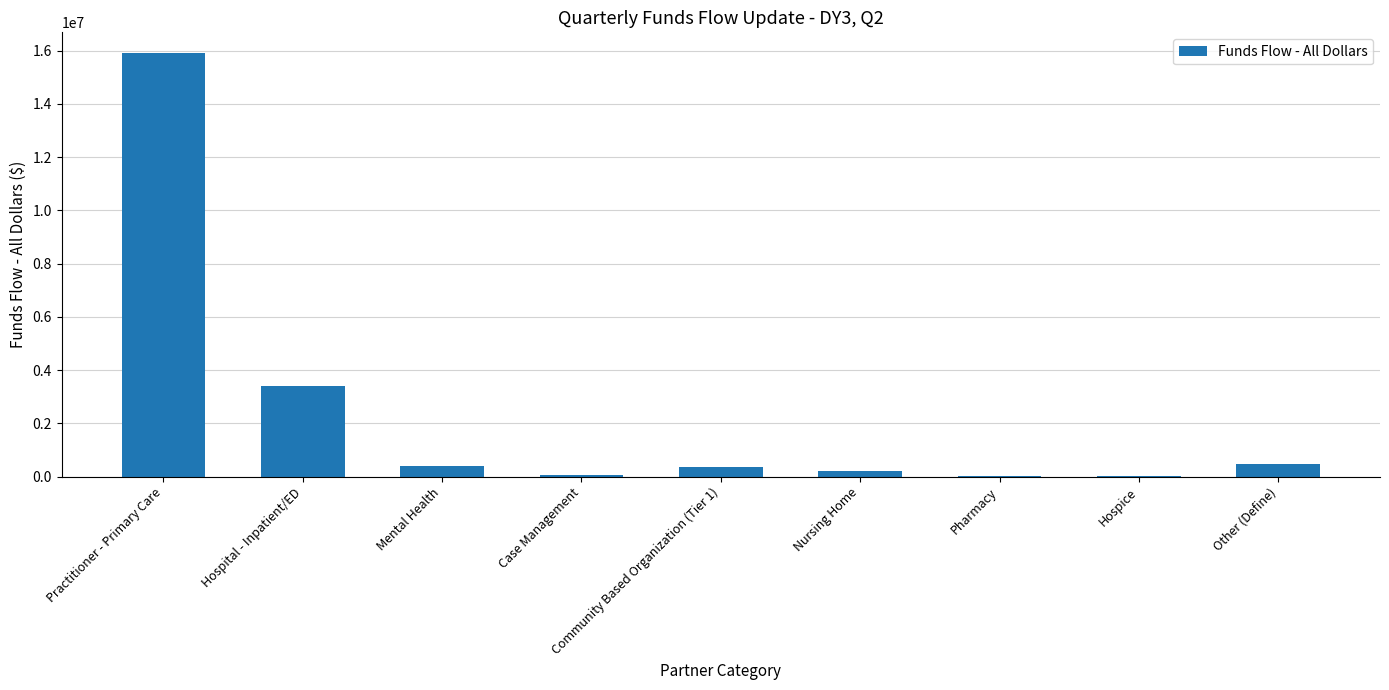

What is the greatest value displayed?

15891062.2